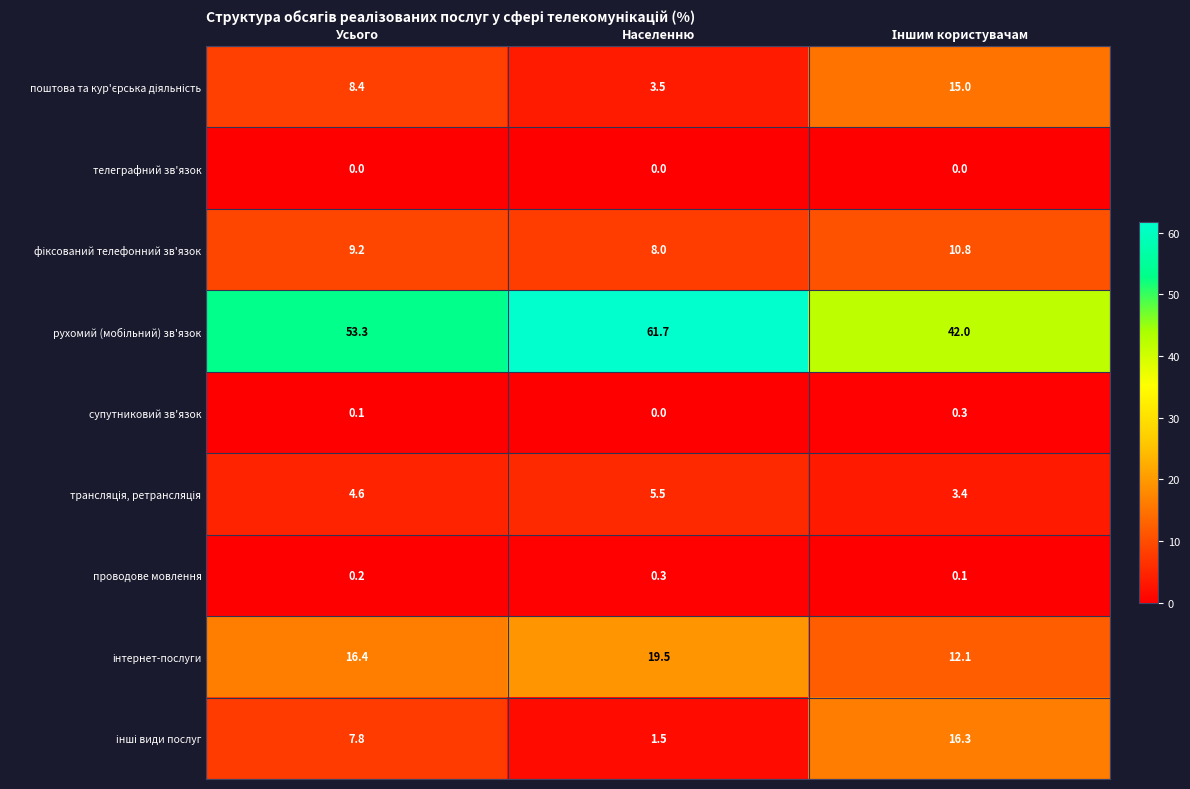

How many categories are shown in the chart?

3